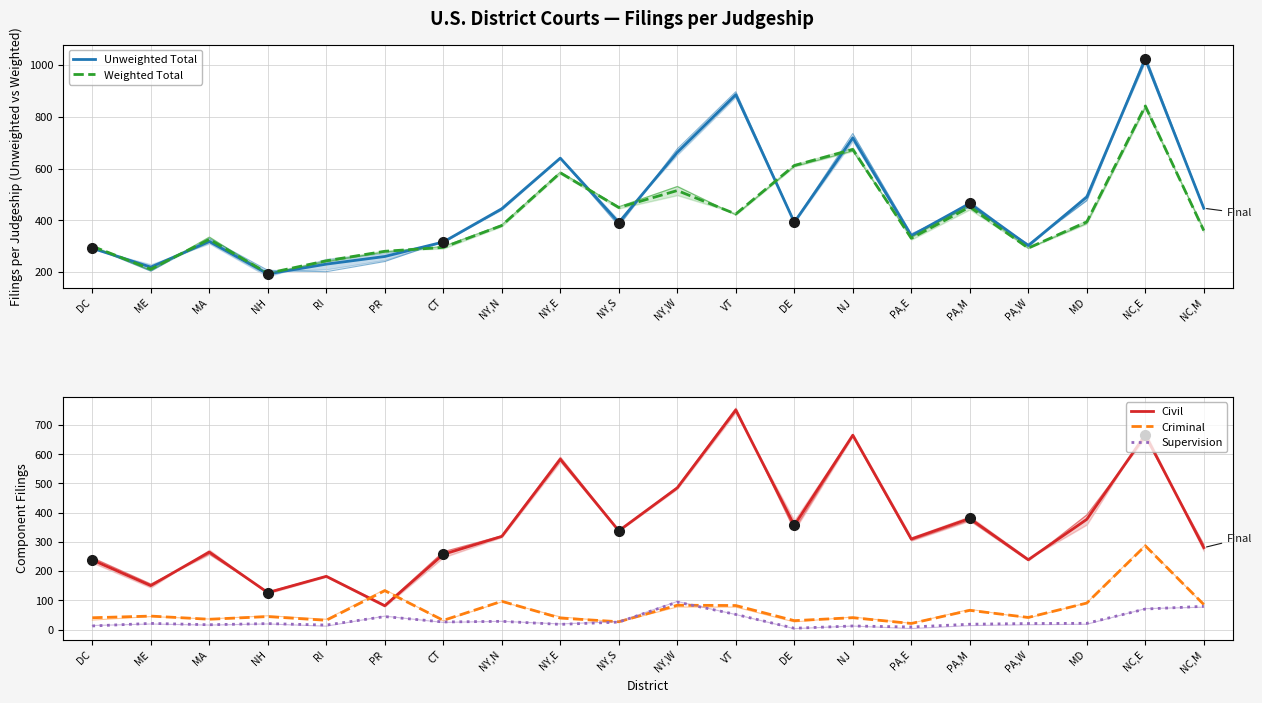

Rank the series at NY,S from lowest to highest value.

Supervision, Criminal, Civil, Unweighted Total, Weighted Total